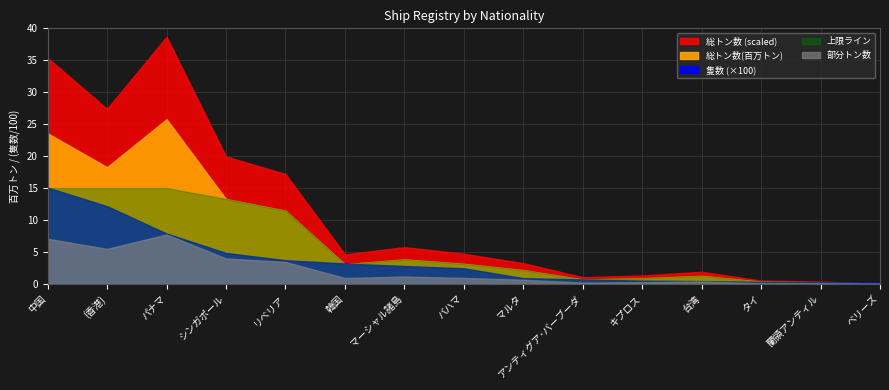

Reading left to right, what are all the values shown in this chart?

隻数: 1508	1217	789	485	371	320	280	245	90	70	51	45	32	28	23
総トン数(万トン): 23576123	18269609	25784582	13288891	11465950	3080160	3840549	3147628	2165172	696023	879898	1269864	346560	251508	55490